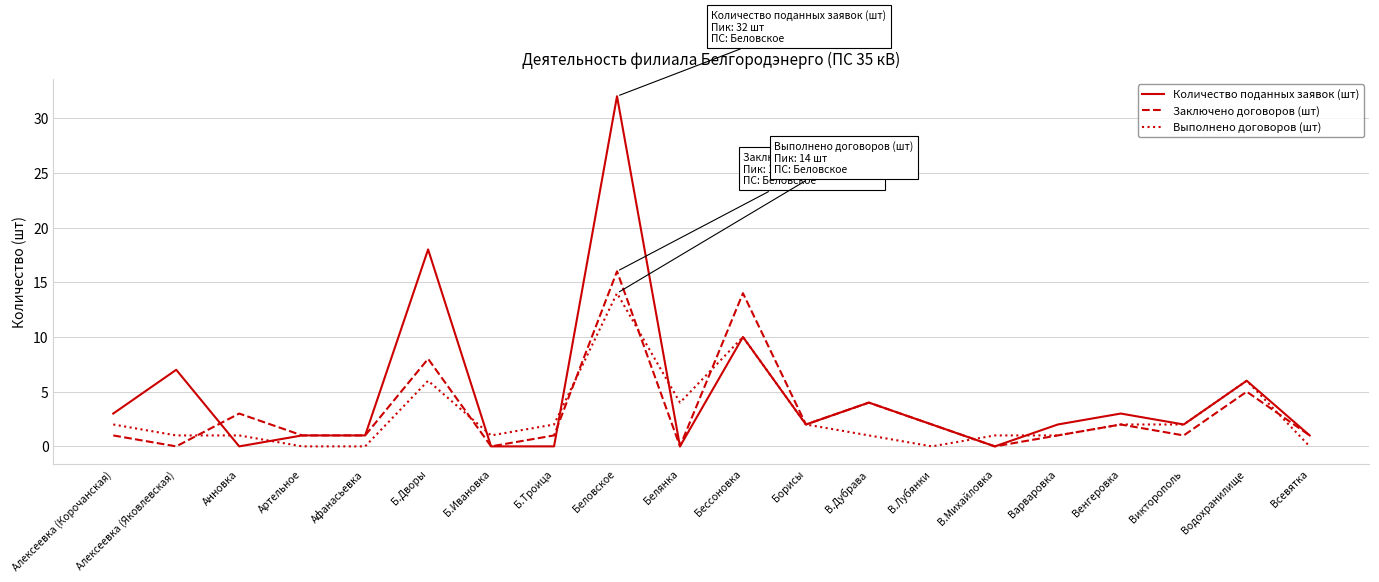

List the series in order of their overall mean, lowest first.

Выполнено договоров (шт), Заключено договоров (шт), Количество поданных заявок (шт)